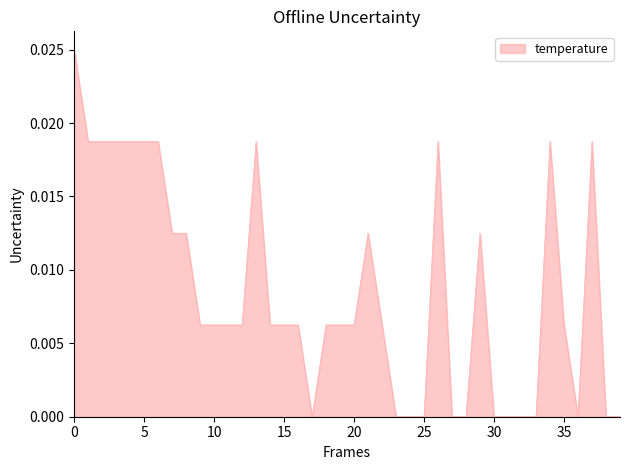

Does the chart display data point markers on the line(s)?

No